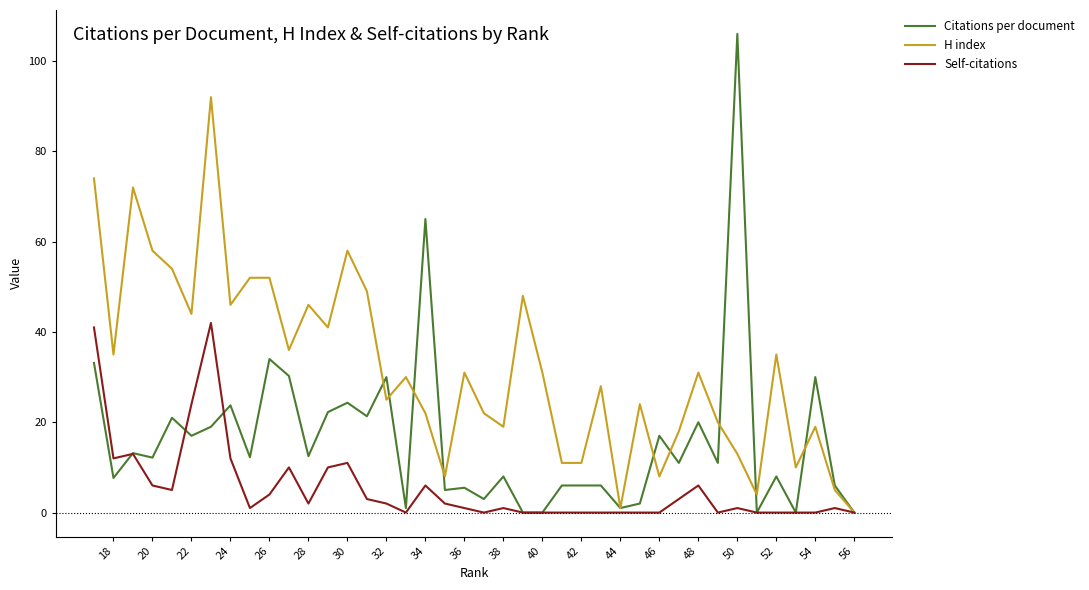

At 30, list the series in order from smallest to largest.

Self-citations, Citations per document, H index